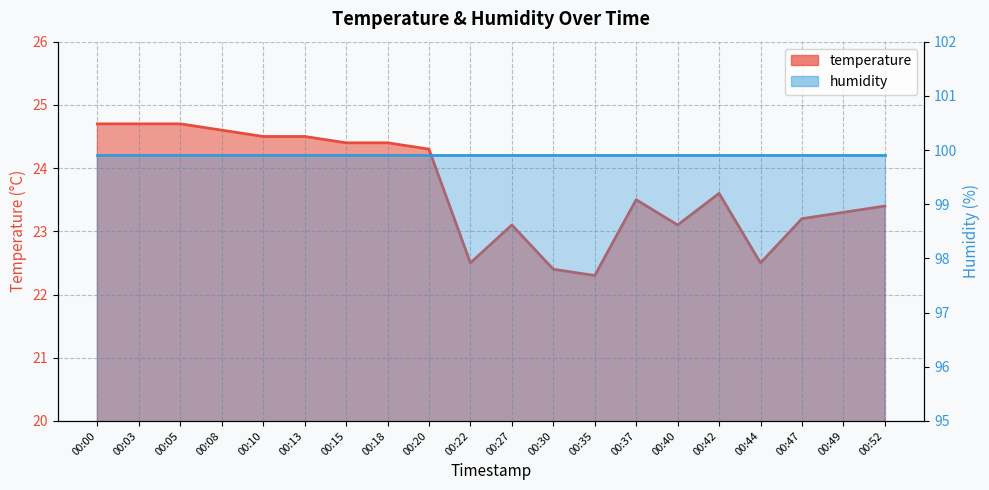

True or false: the data has more than 2 interior local peaks.

True